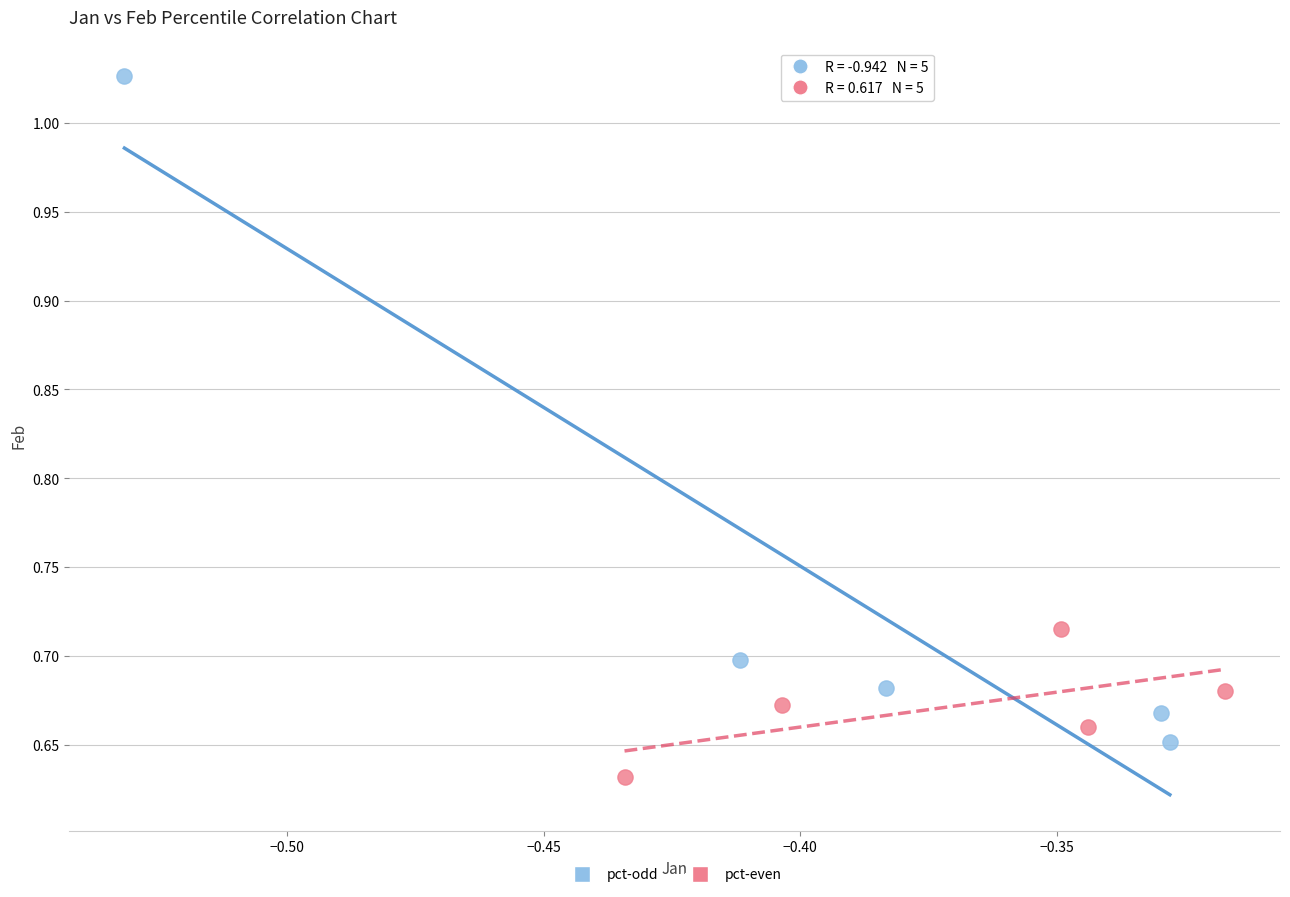

What are all the series names shown in the legend?

pct-odd, pct-even